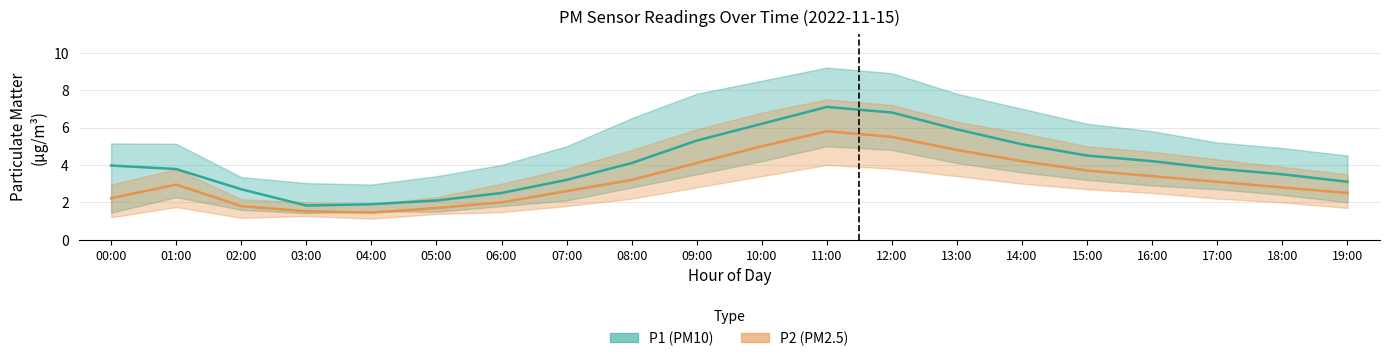

The value of P1 (PM10) mean at 00:00 is 5.8. True or false?

False